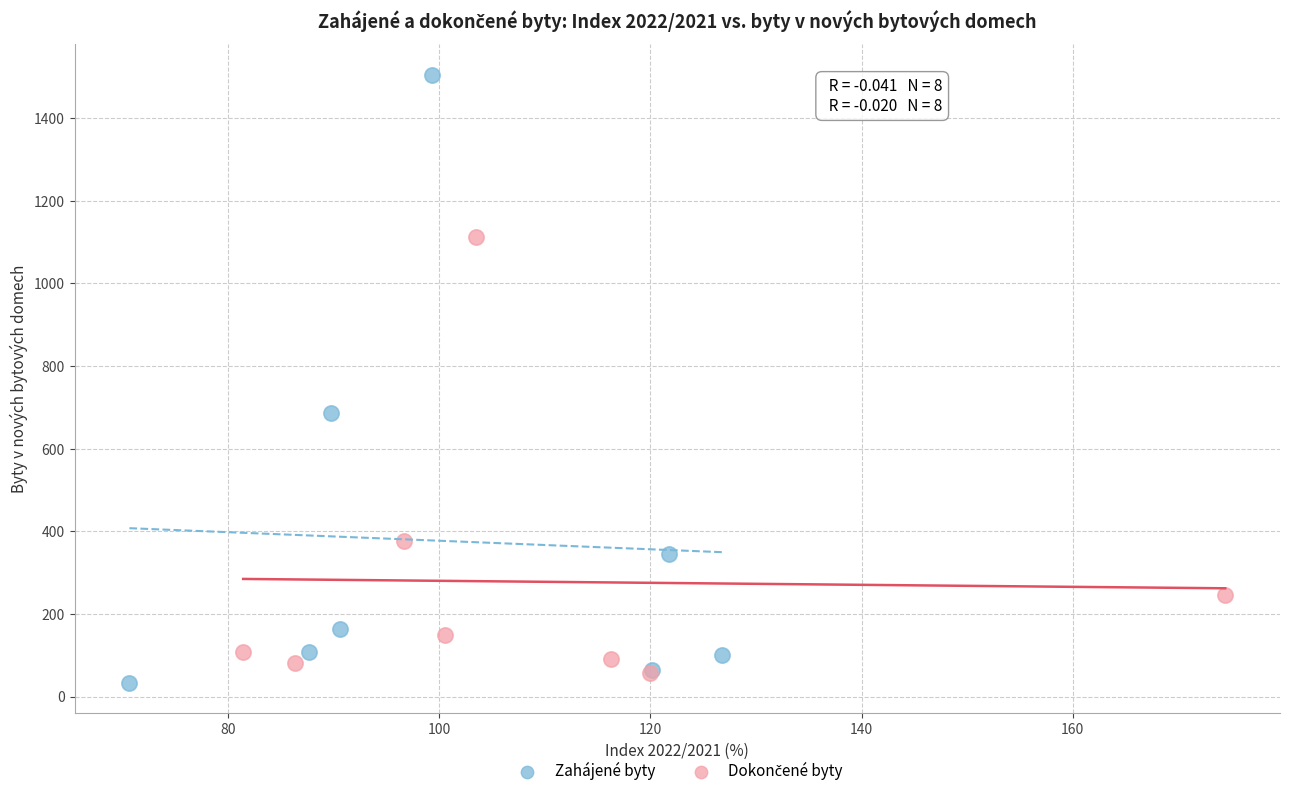

Which series reaches the maximum Y coordinate?

Zahájené byty